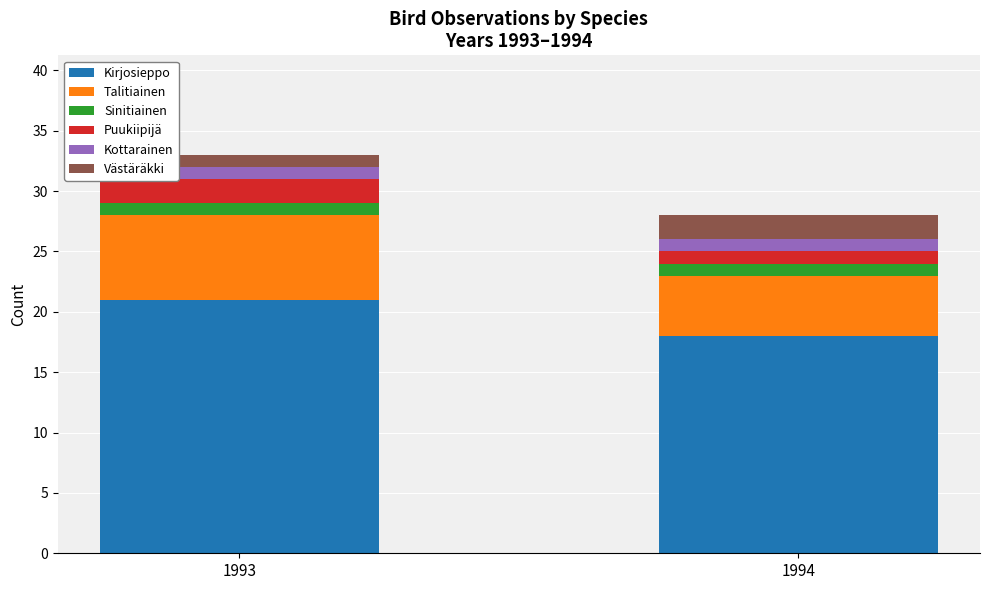

Where is Kirjosieppo nearest to the value 19?

1994